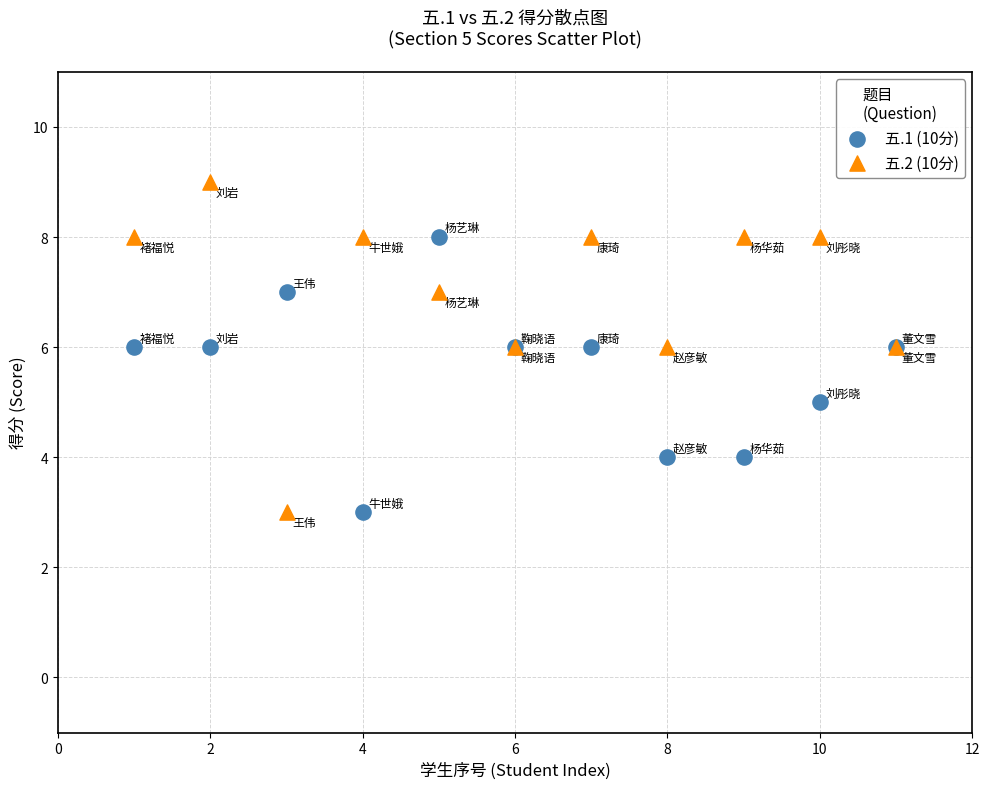

What is the X range (max minus min) for the scatter plot?

10